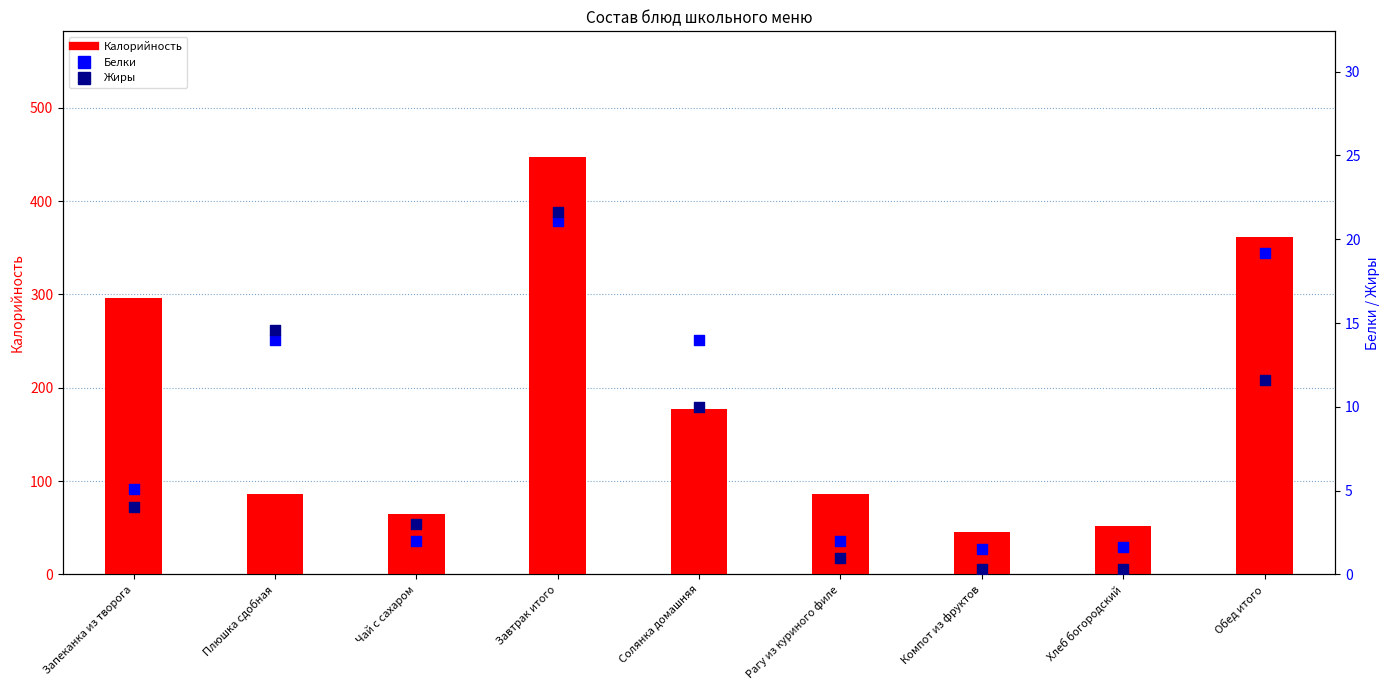

At how many categories does at least one series exceed 191?

3